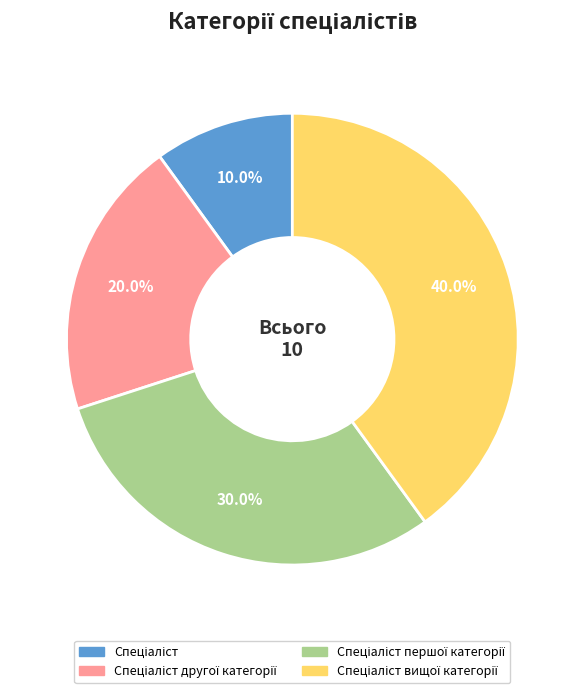

Is there a majority slice in this chart?

No